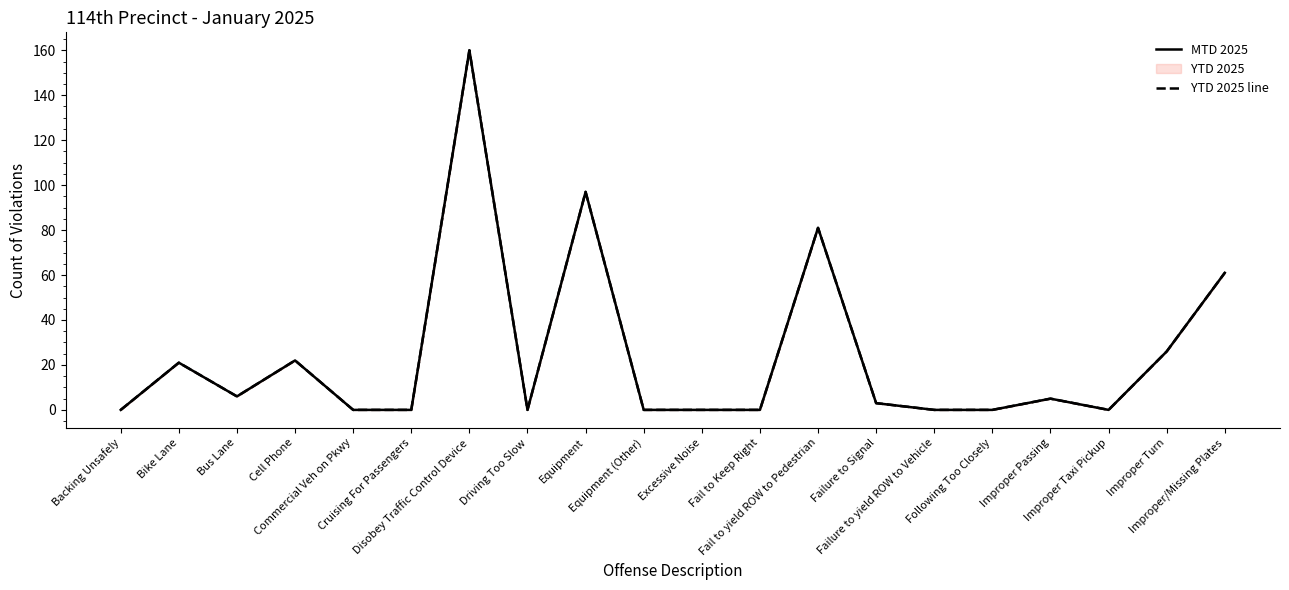

Which series changed the most between Disobey Traffic Control Device and Equipment?

MTD 2025